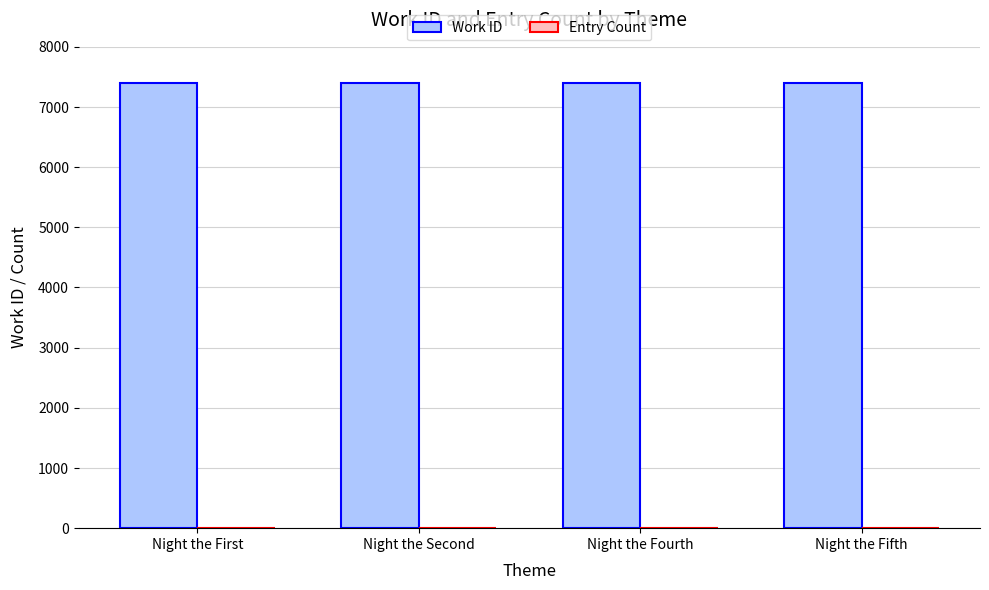

How many data points does each series have?

4